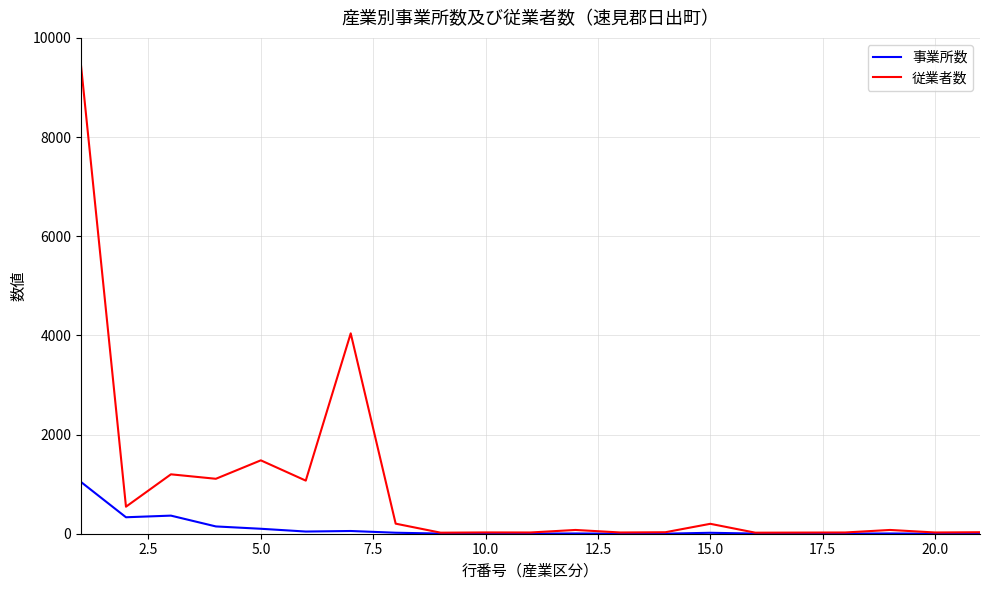

What is the maximum value for 事業所数?

1043